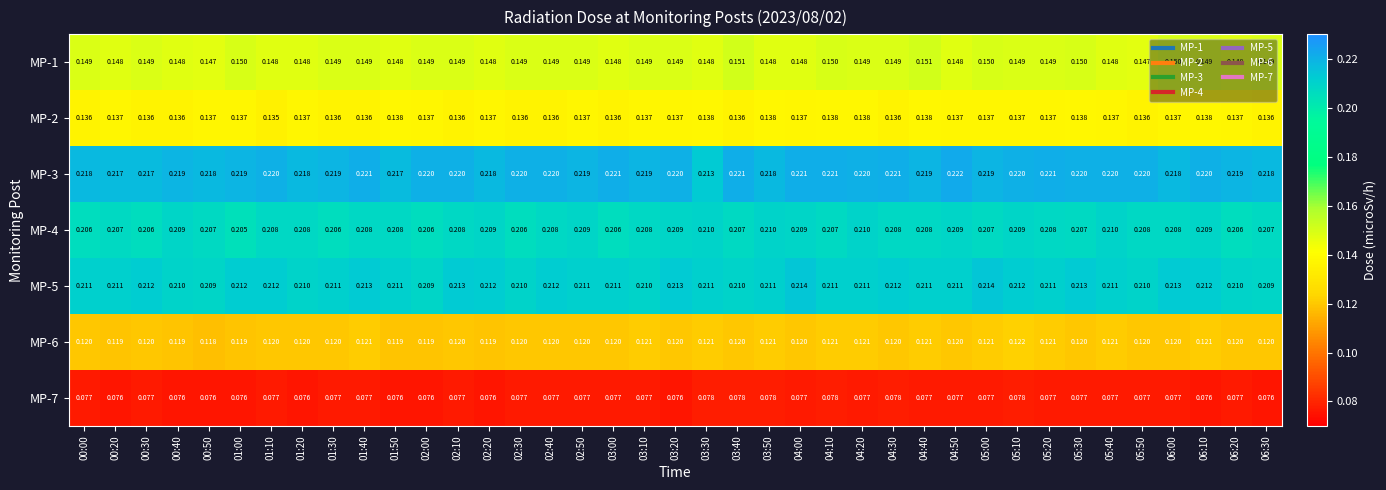

Which series has the largest range (max minus min)?

MP-3